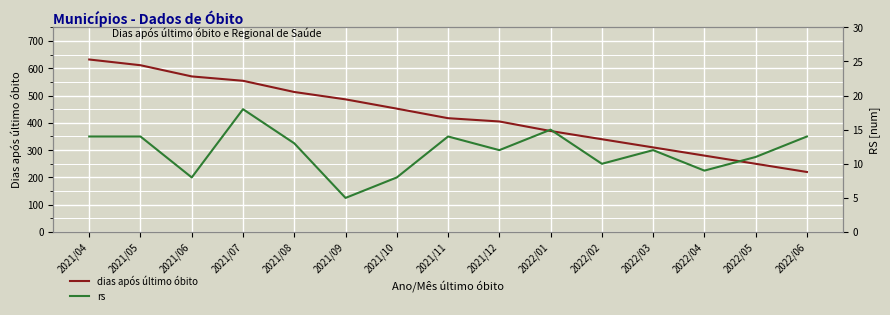

Is this an area chart (filled region under the line)?

No